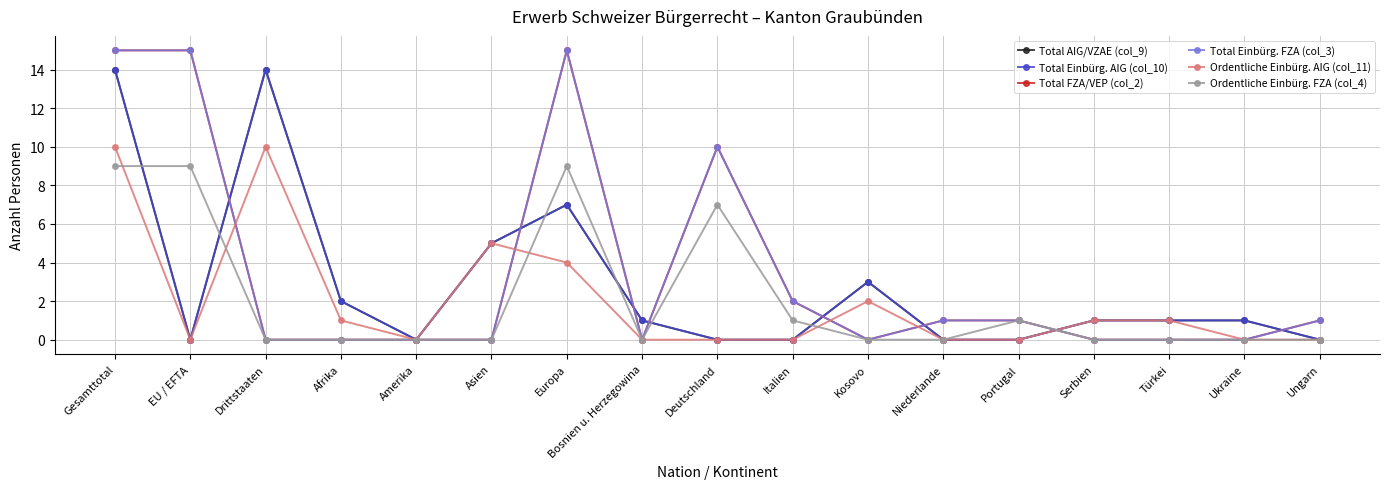

Does the chart display data point markers on the line(s)?

Yes